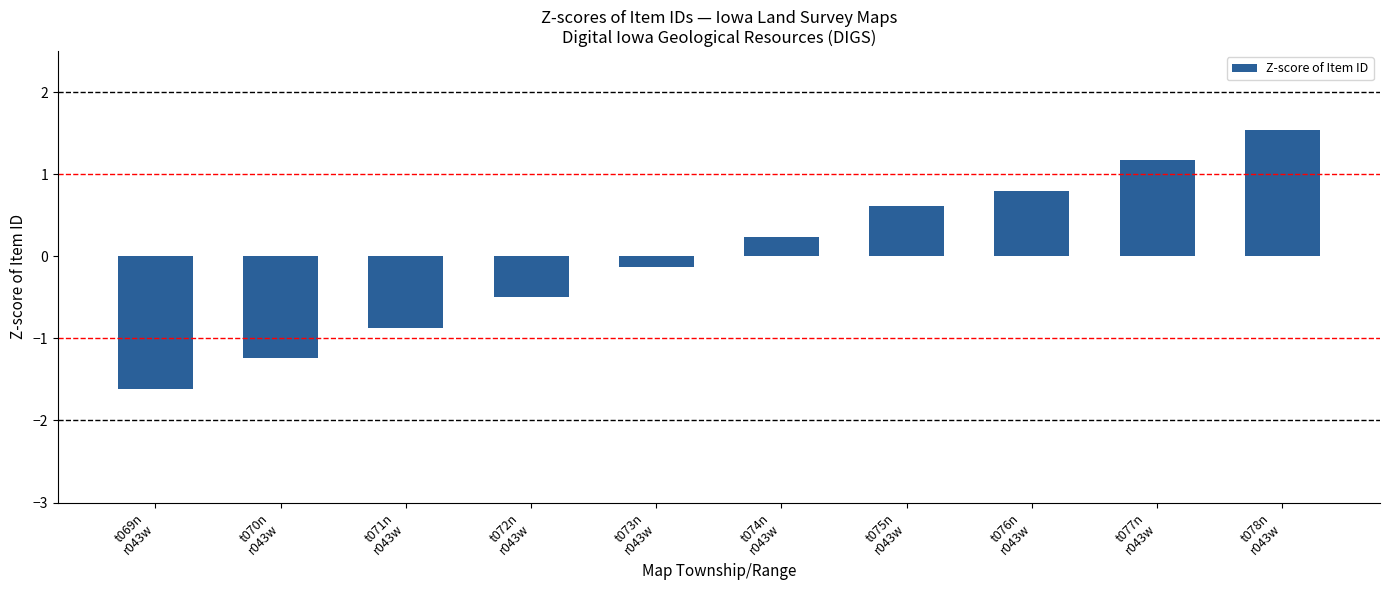

How many negative values are there?

5